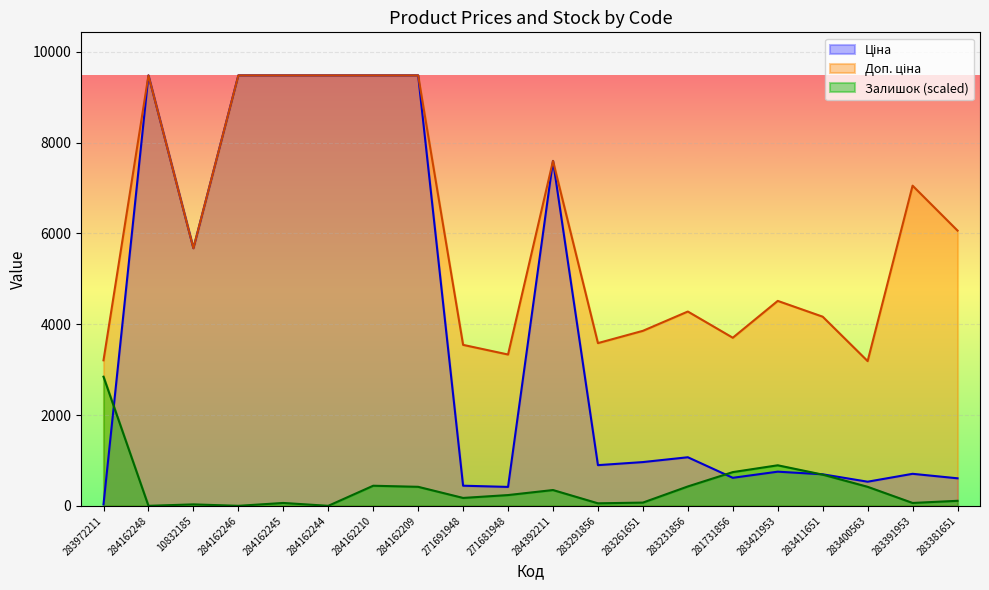

Reading left to right, list all the values displayed in this chart.

Ціна: 283972211=32.0	284162248=9480.1	10832185=5673.8	284162246=9480.1	284162245=9480.1	284162244=9480.1	284162210=9480.1	284162209=9480.1	271691948=443.1	271681948=416.6	284392211=7596.5	283291856=895.9	283261651=963.5	283231856=1069.8	281731856=617.0	283421953=752.2	283411651=694.3	283400563=531.3	283391953=705.1	283381651=606.1
Доп. ціна: 283972211=3205.0	284162248=9480.1	10832185=5673.8	284162246=9480.1	284162245=9480.1	284162244=9480.1	284162210=9480.1	284162209=9480.1	271691948=3545.0	271681948=3332.5	284392211=7596.5	283291856=3583.6	283261651=3854.0	283231856=4279.1	281731856=3701.9	283421953=4513.3	283411651=4165.6	283400563=3187.6	283391953=7051.3	283381651=6061.2
Залишок: 283972211=2844.0	284162248=0.0	10832185=31.6	284162246=0.0	284162245=63.2	284162244=0.0	284162210=442.4	284162209=418.7	271691948=173.8	271681948=237.0	284392211=347.6	283291856=55.3	283261651=71.1	283231856=426.6	281731856=742.6	283421953=892.7	283411651=687.3	283400563=418.7	283391953=63.2	283381651=110.6